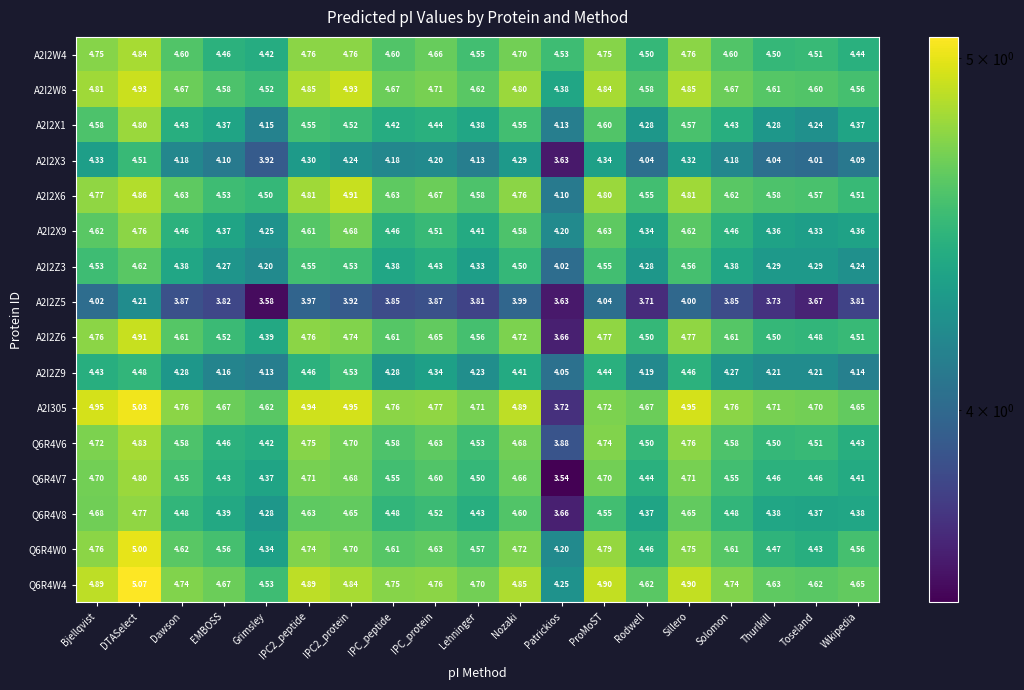

Where does the A2I305 series first go above 4?

Bjellqvist